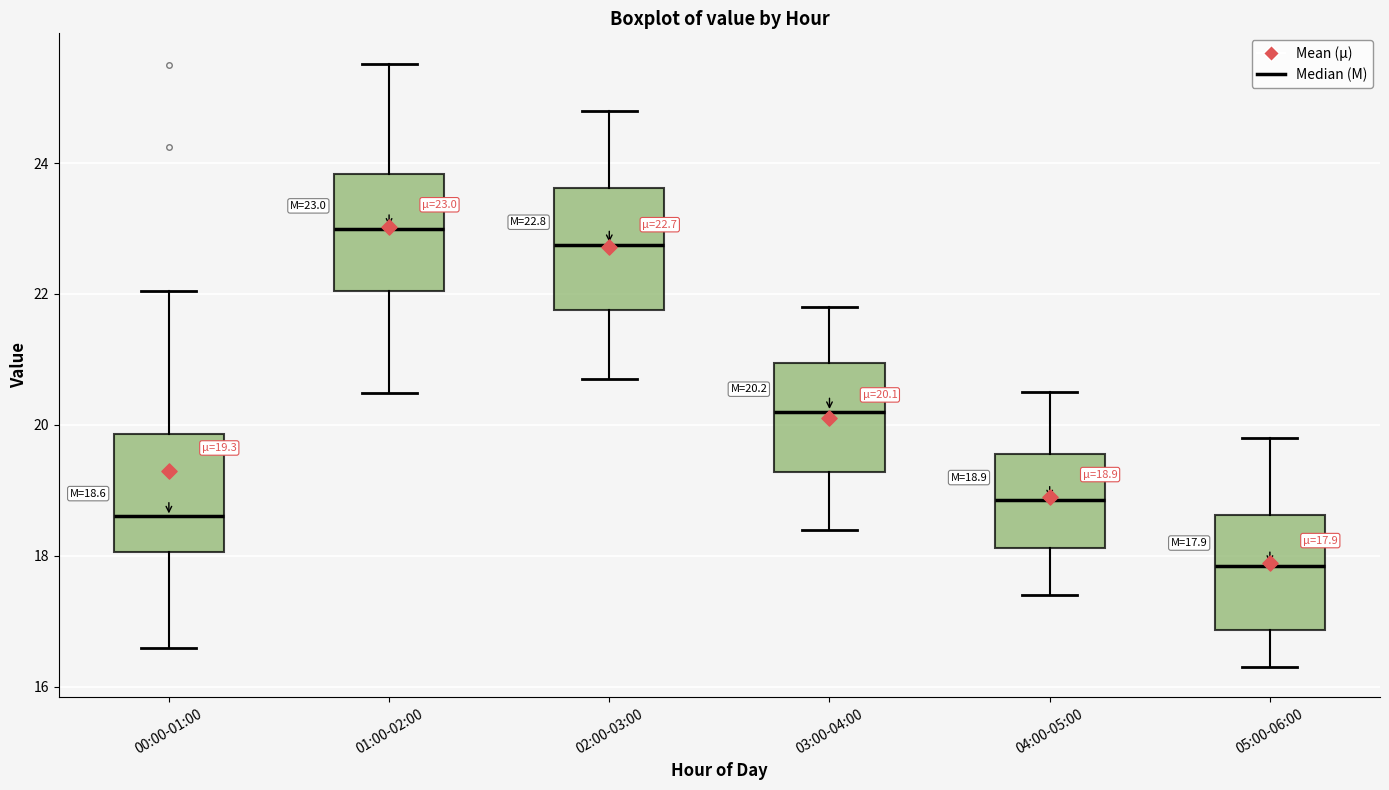

Which box's median line is the lowest?

05:00-06:00